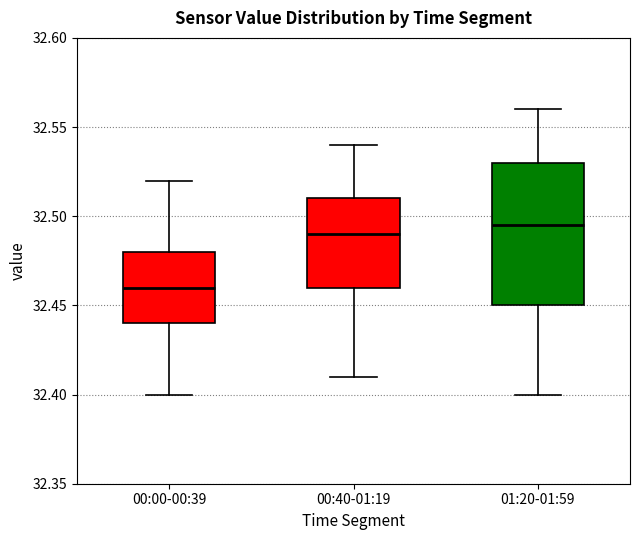

Reading left to right, transcribe this box plot: for each box, give where its median line is, the range the box spans, and where its two whiskers end, as read against the y-axis. The values are not printed on the chart, so give them approximately, as read against the axis.

00:00-00:39: median 32.460, box 32.440 to 32.480, whiskers 32.400 to 32.520
00:40-01:19: median 32.490, box 32.460 to 32.510, whiskers 32.410 to 32.540
01:20-01:59: median 32.495, box 32.450 to 32.530, whiskers 32.400 to 32.560